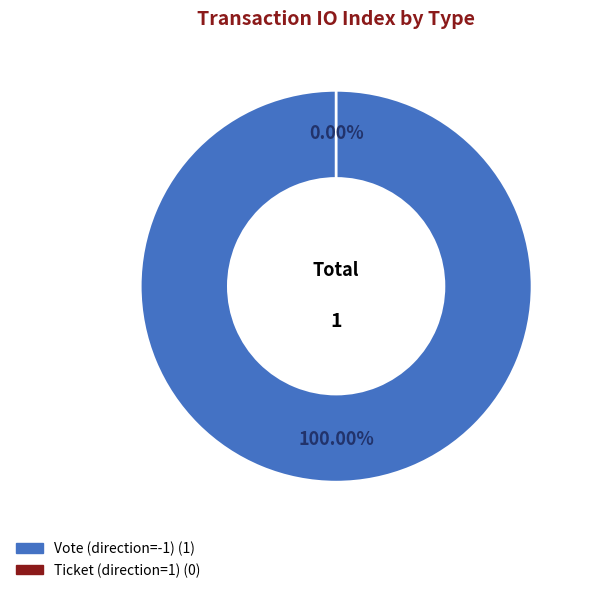

Combined, do Vote (direction=-1) and Ticket (direction=1) account for over 50%?

Yes